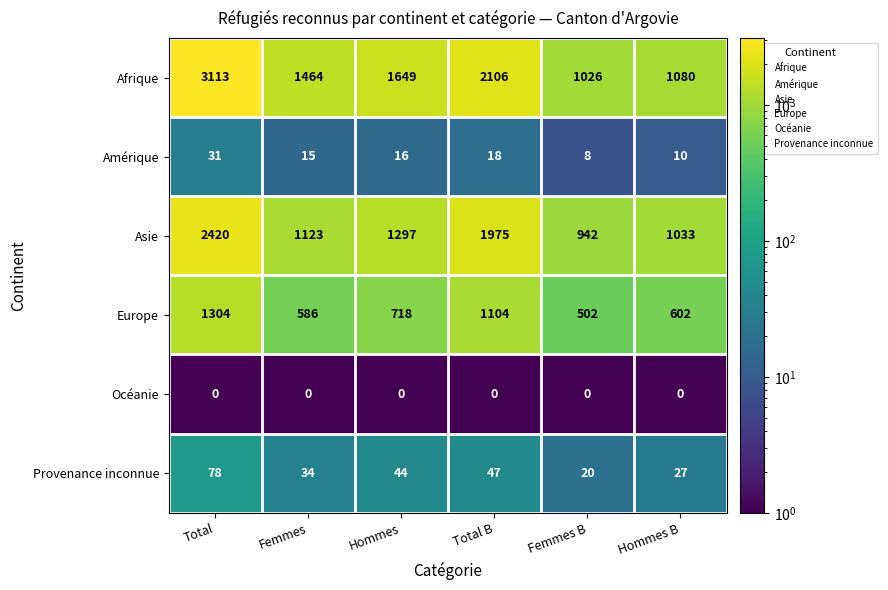

What is the smallest value displayed?

0